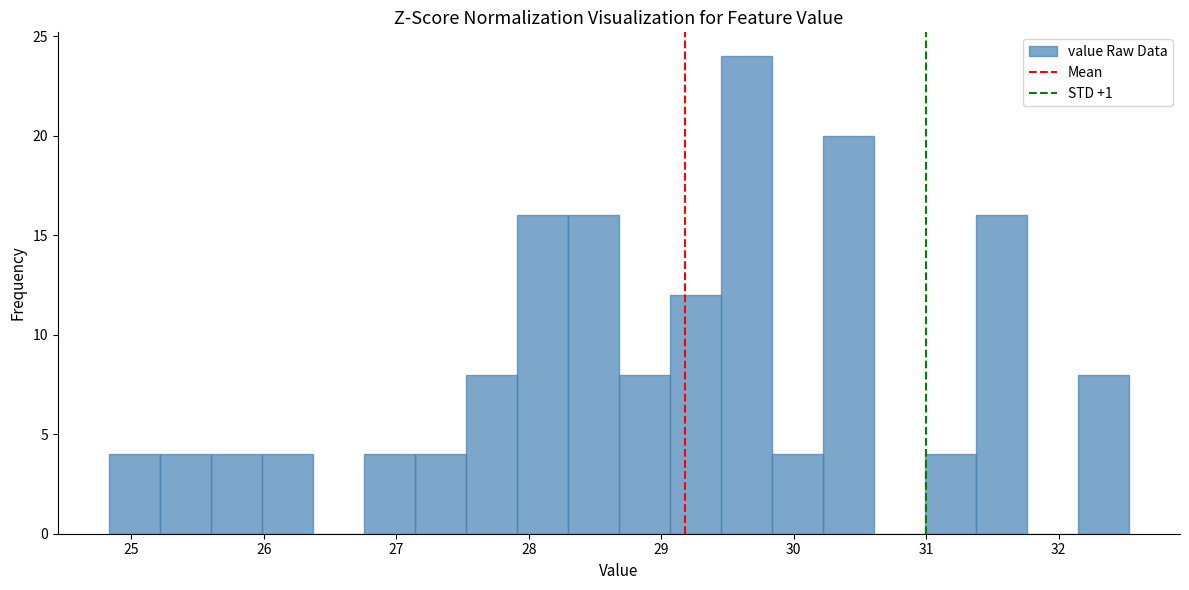

Around what value on the x-axis is the tallest bar? Give the approximate position of its centre, as read against the axis.

29.6